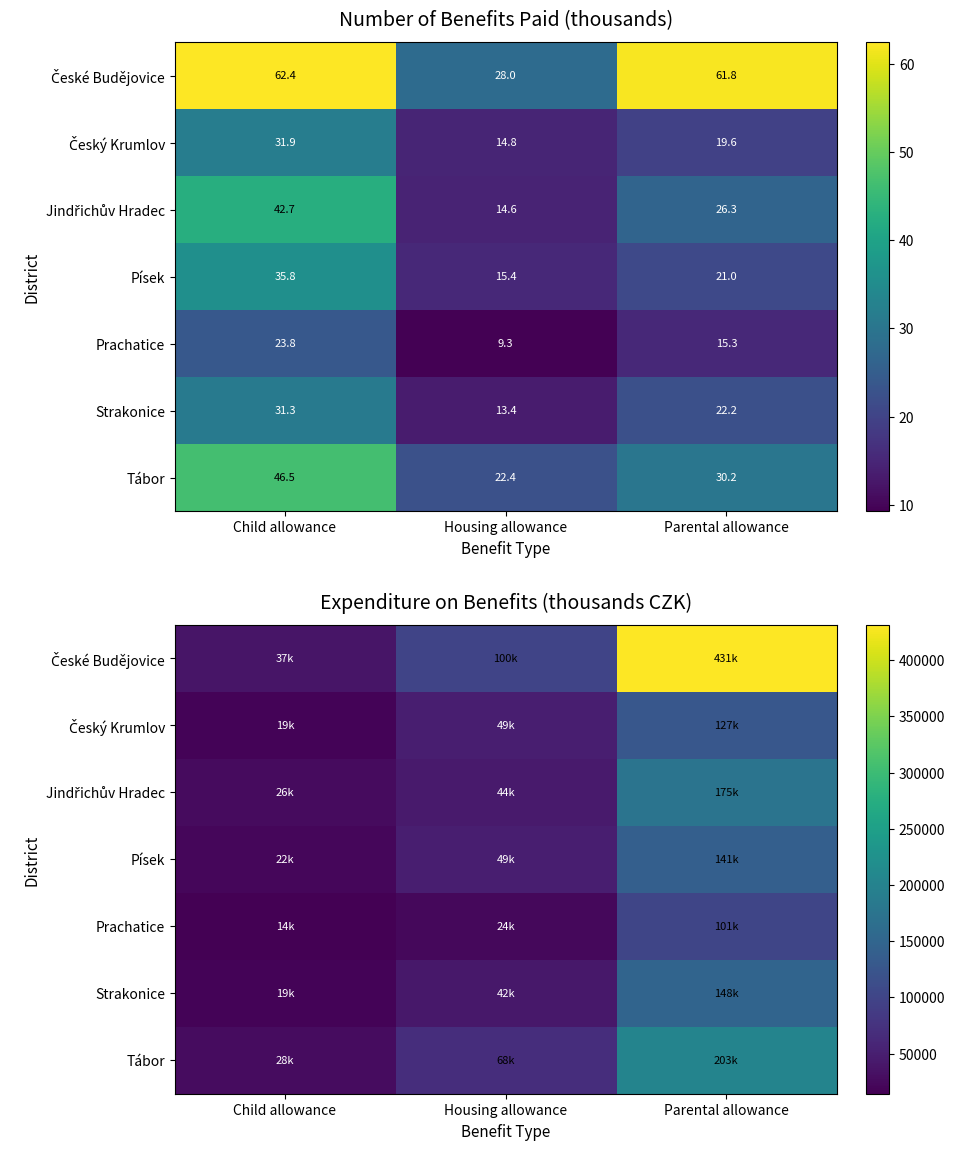

How many distinct data groups are displayed?

7